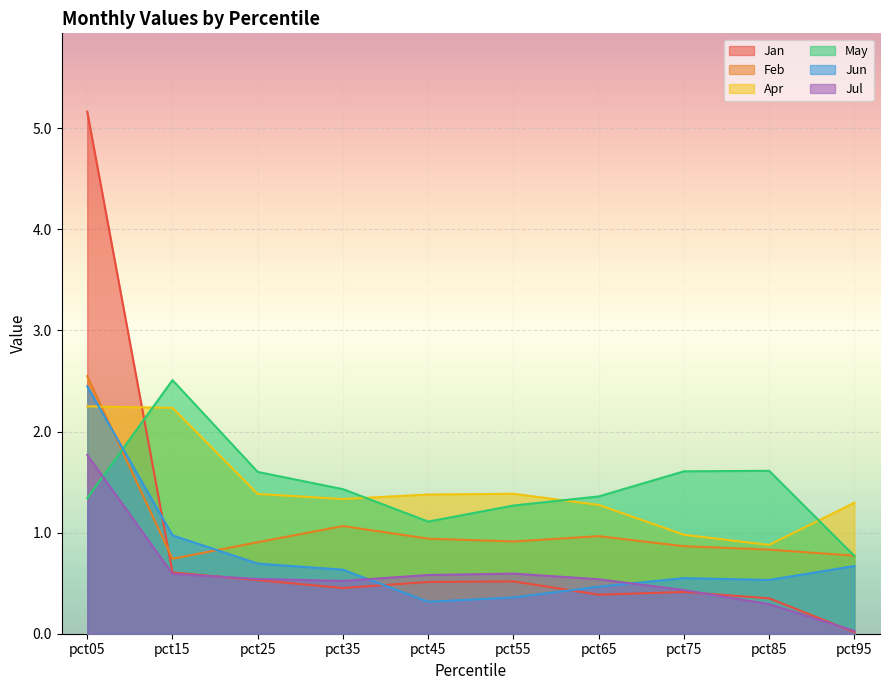

After their last crossing, which series has the higher values: Jan or Jul?

Jul